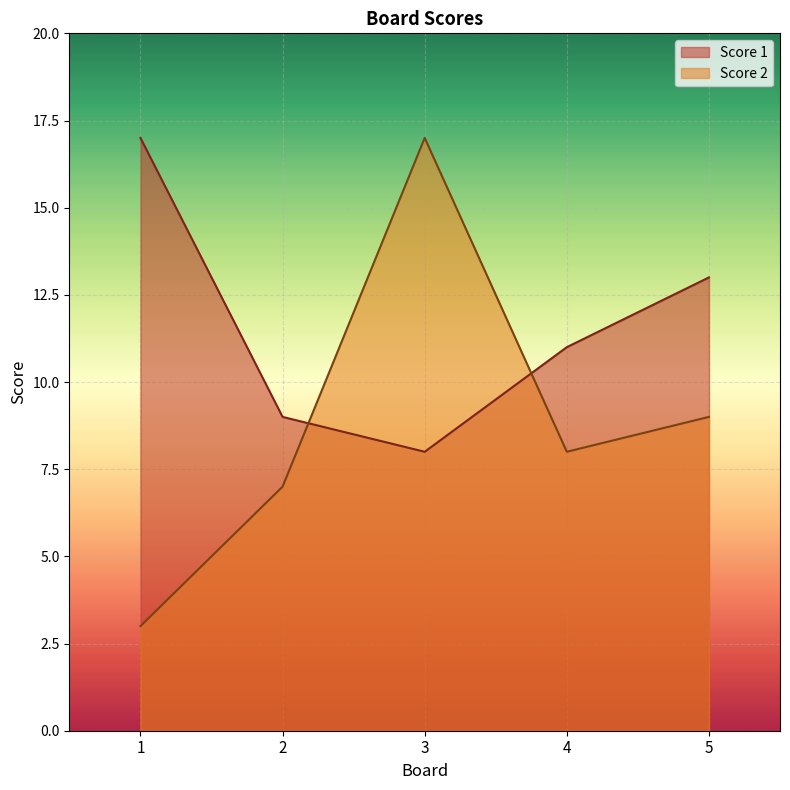

List the series in order of their overall mean, lowest first.

Score 2, Score 1